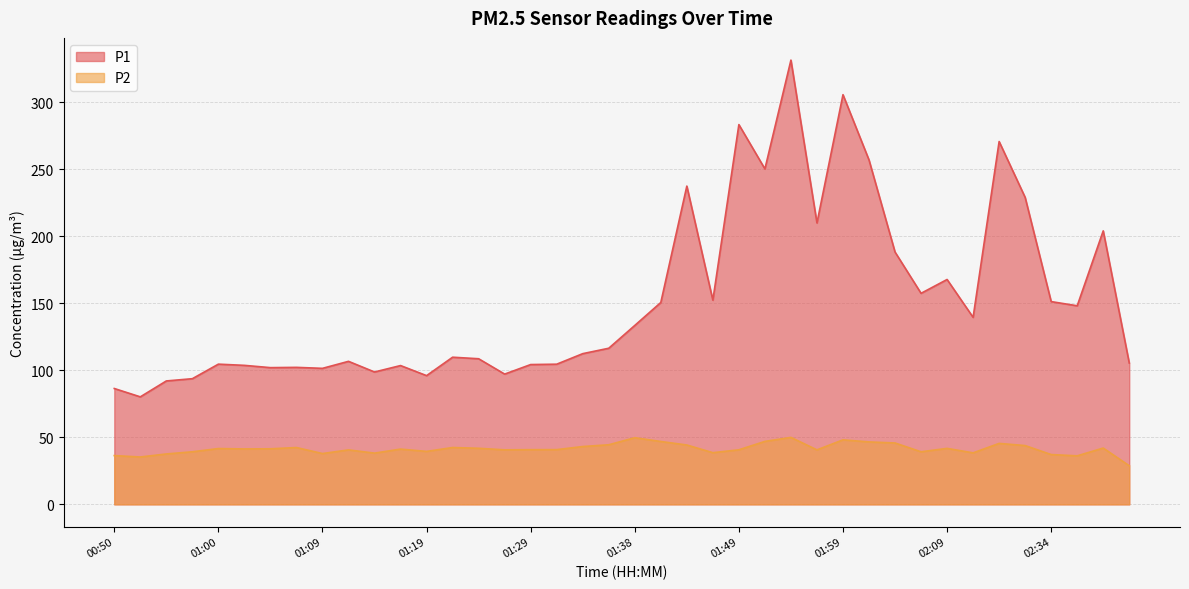

How many lines are shown in the chart?

2